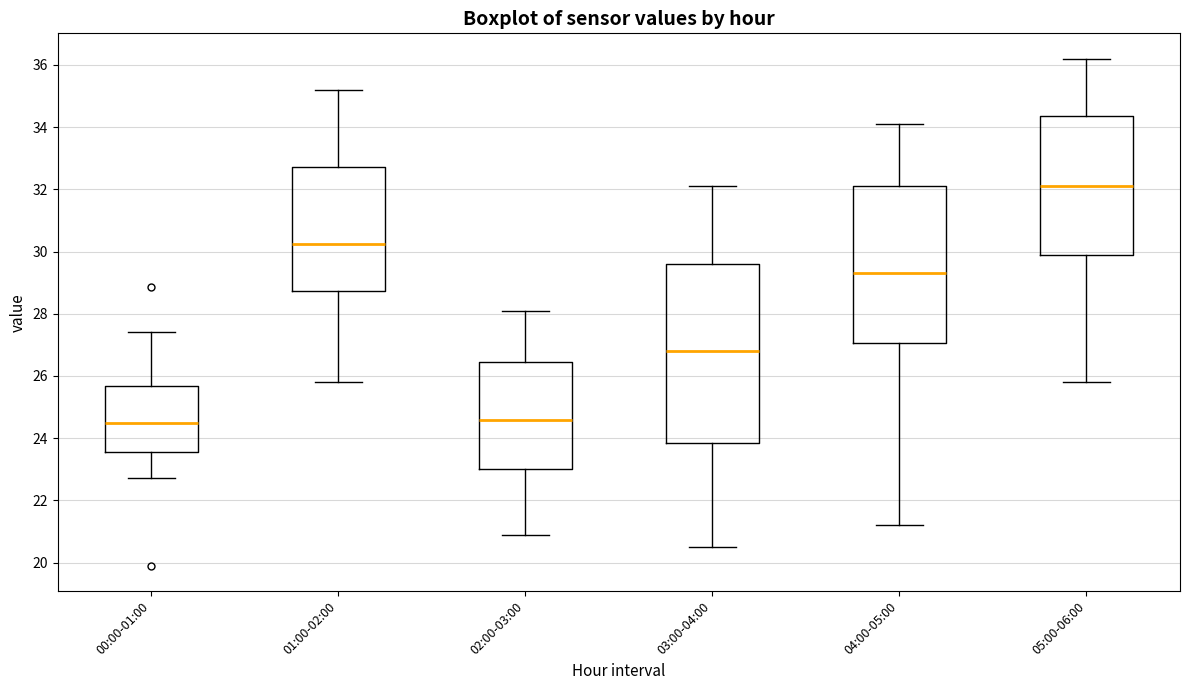

Comparing the boxes themselves (not the whiskers), which one is the tallest?

03:00-04:00